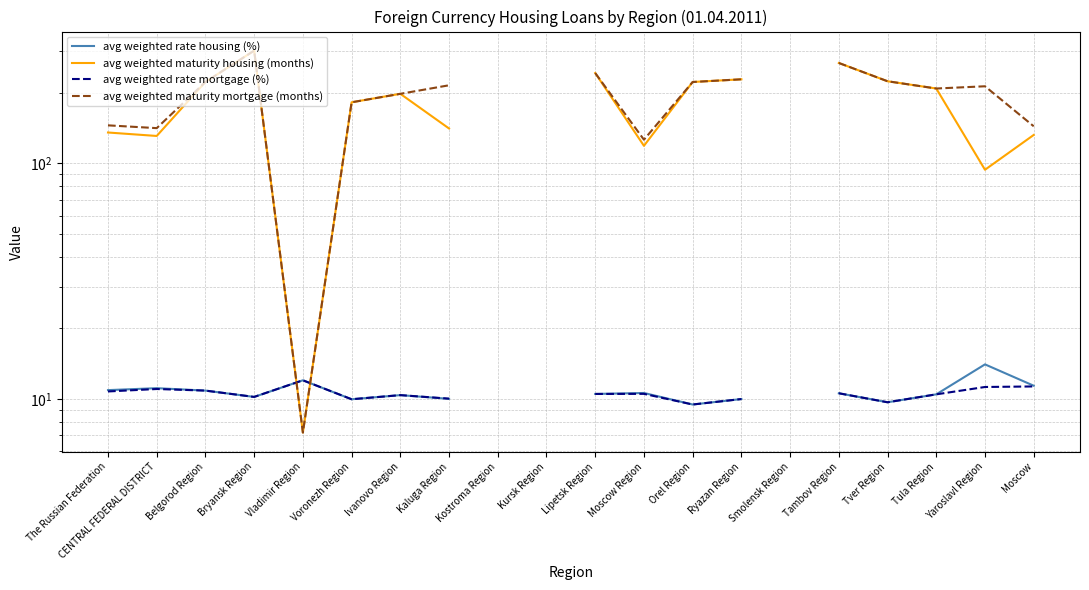

The avg weighted maturity housing (months) series shows 10.3 at Vladimir Region. True or false?

False